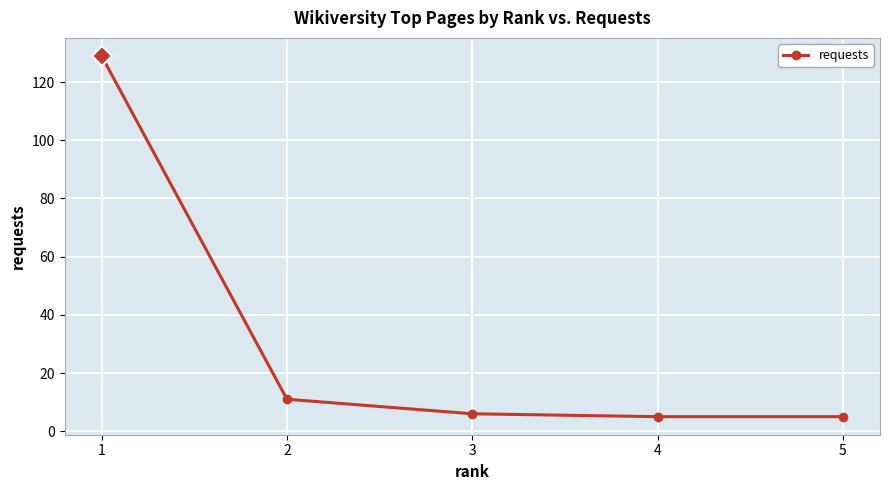

What is the sum of all values?

156